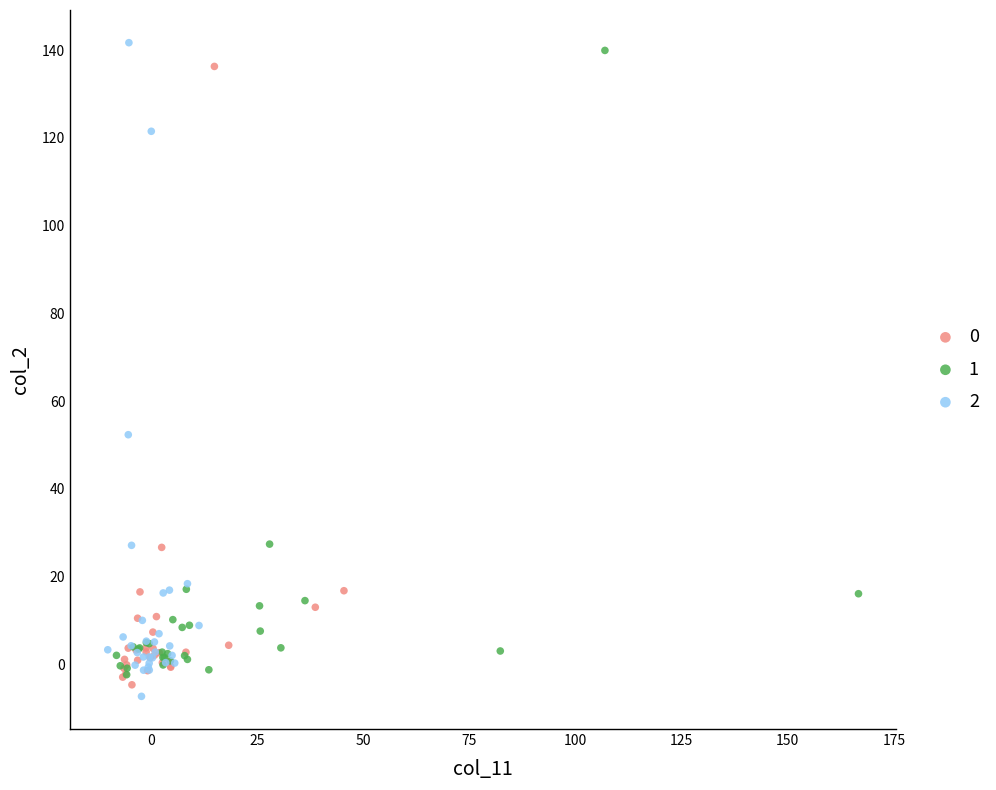

Which series has the largest Y range (max minus min)?

2